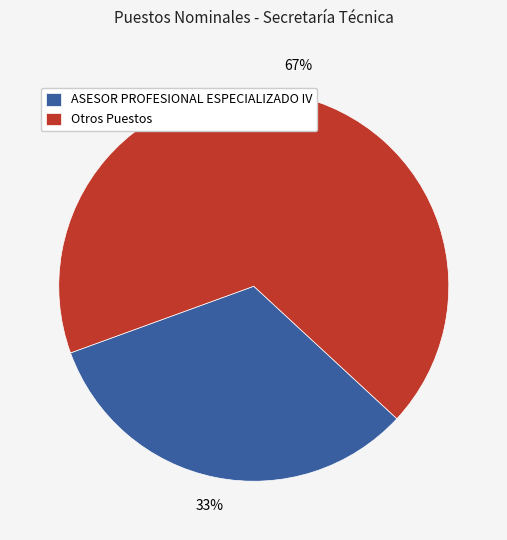

Is the sum of Otros Puestos and ASESOR PROFESIONAL ESPECIALIZADO IV greater than half?

Yes